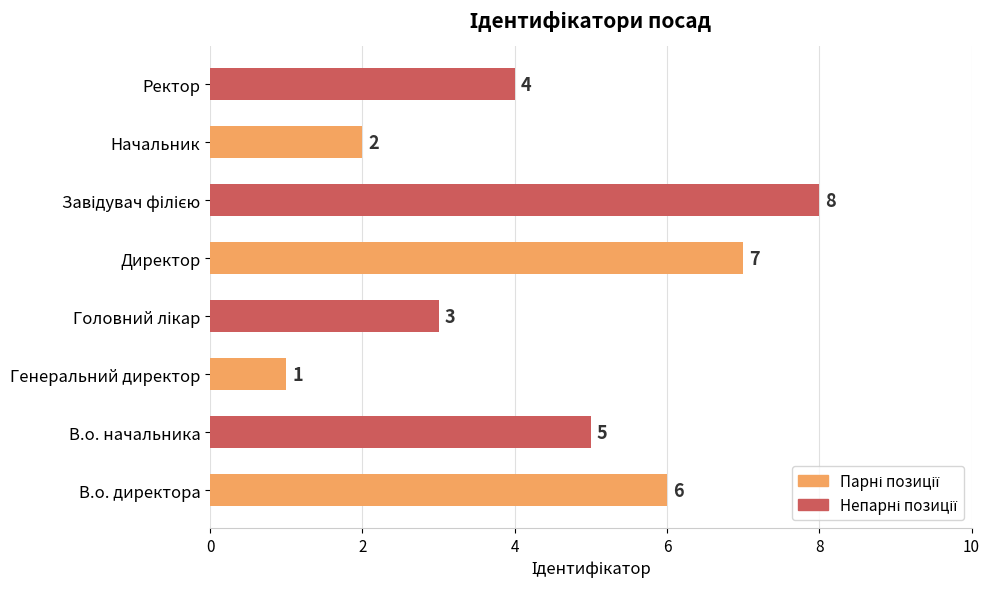

True or false: the data shows 10 at Директор.

False